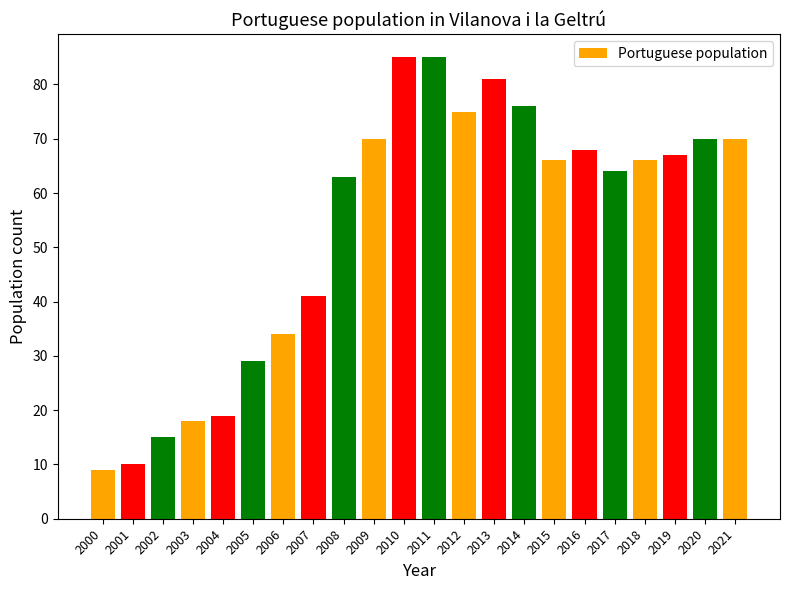

True or false: the data shows 121 at 2020.

False